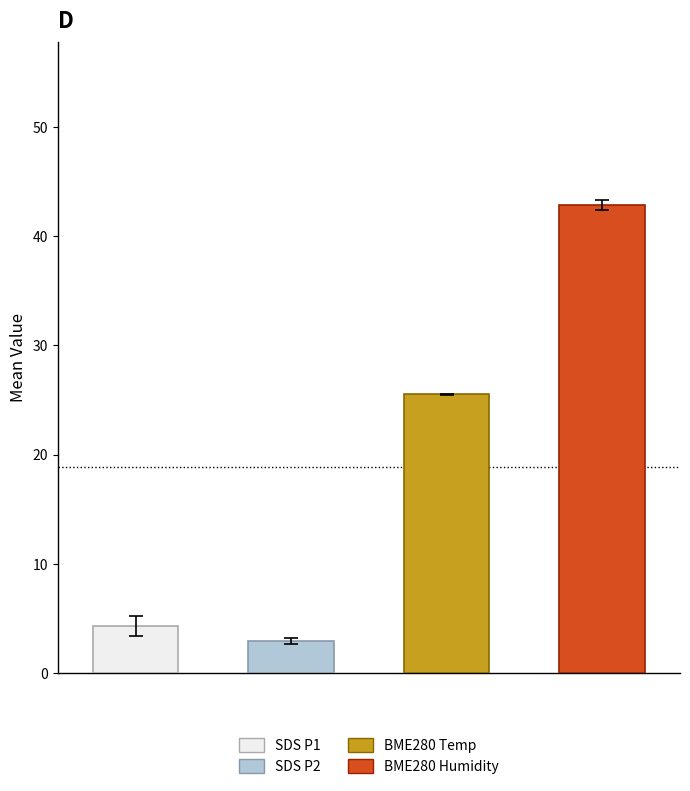

What is the difference between the maximum and minimum values?

39.8